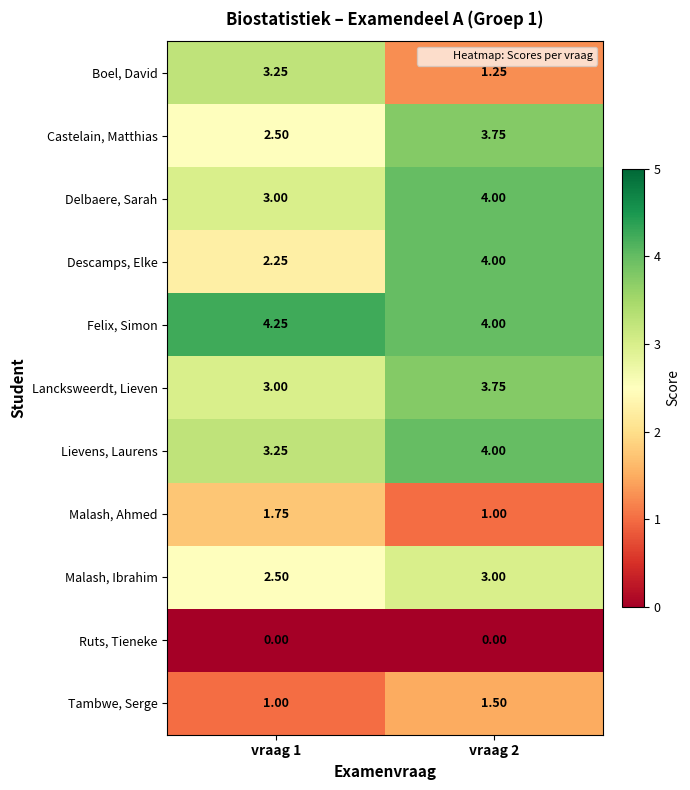

Which series has the largest total across all categories?

Felix, Simon